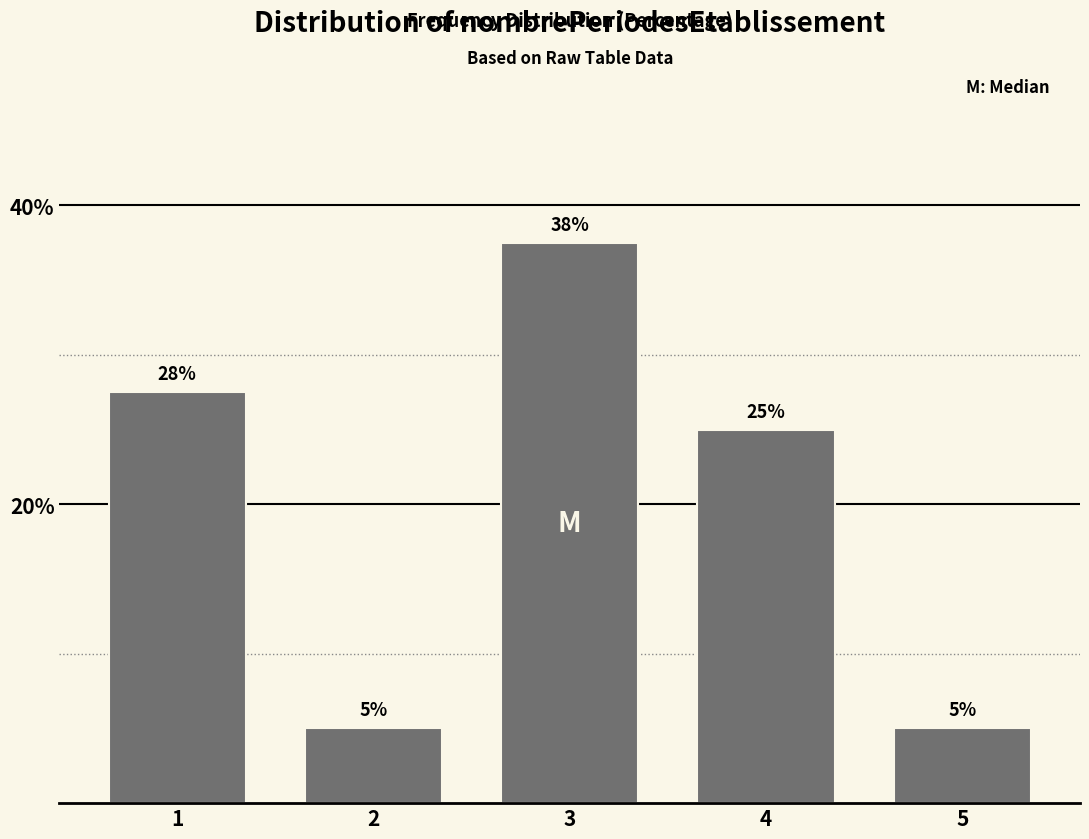

True or false: the data shows 1.2 at 2.

False